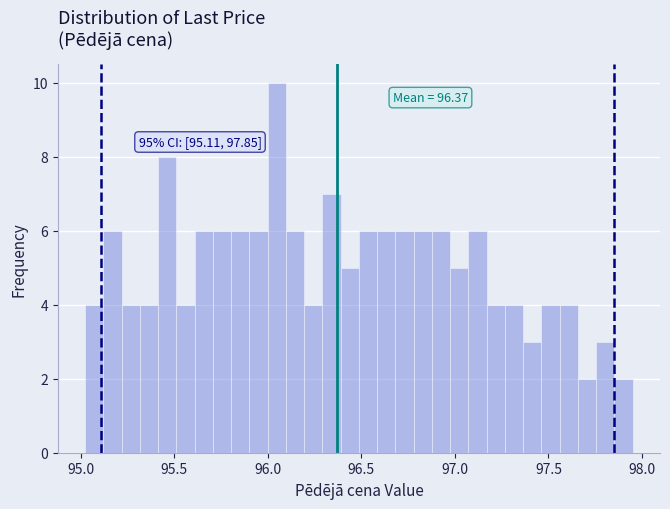

Around what value on the x-axis is the tallest bar? Give the approximate position of its centre, as read against the axis.

96.05